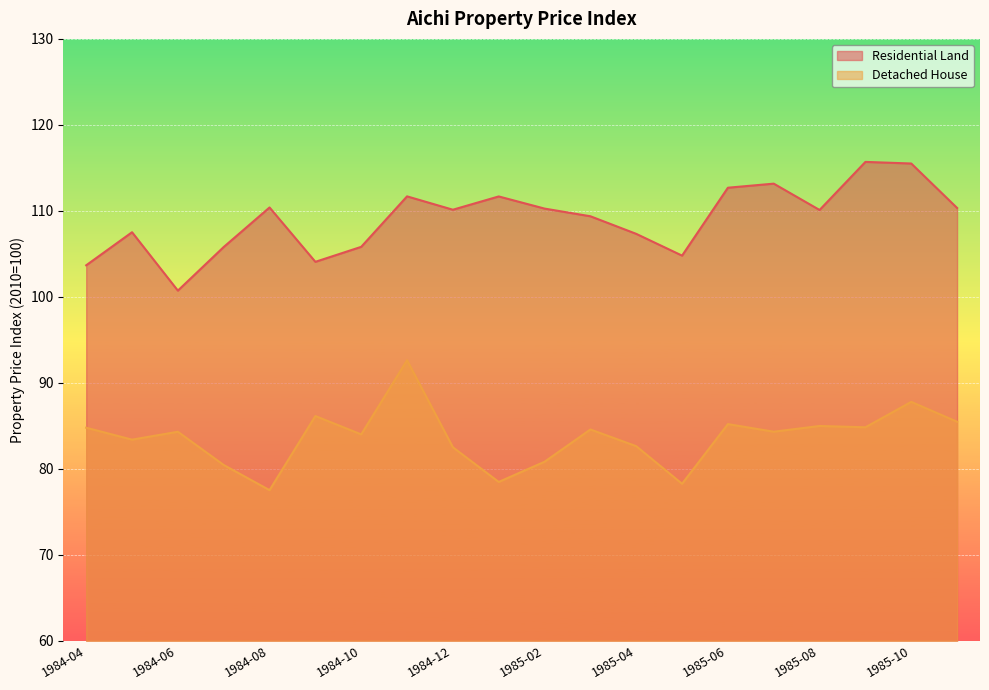

Which category has the lowest value in the Residential Land series?

1984-06